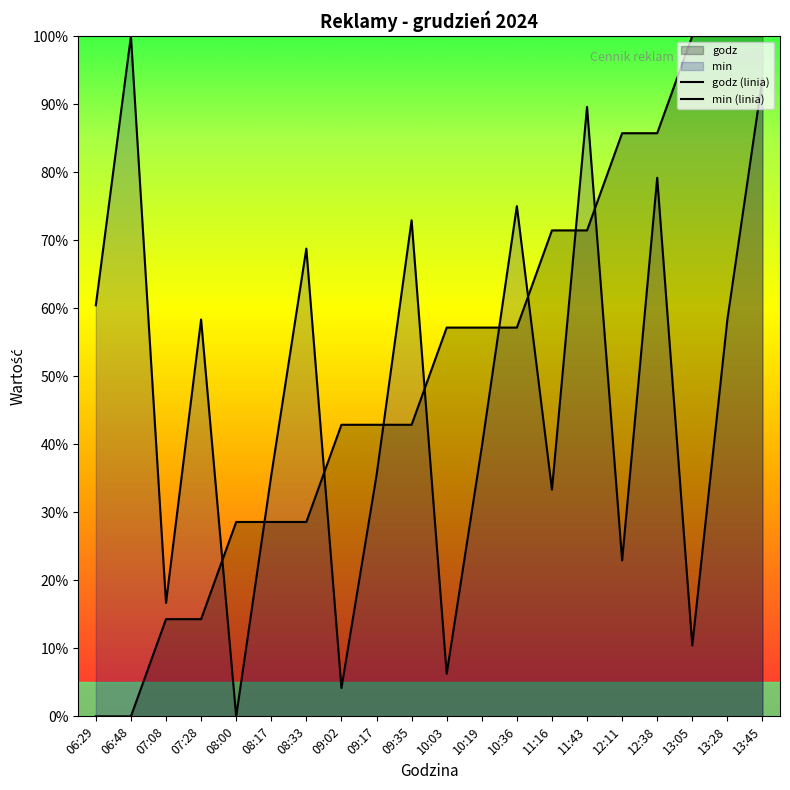

Where is min nearest to the value 0?

08:00